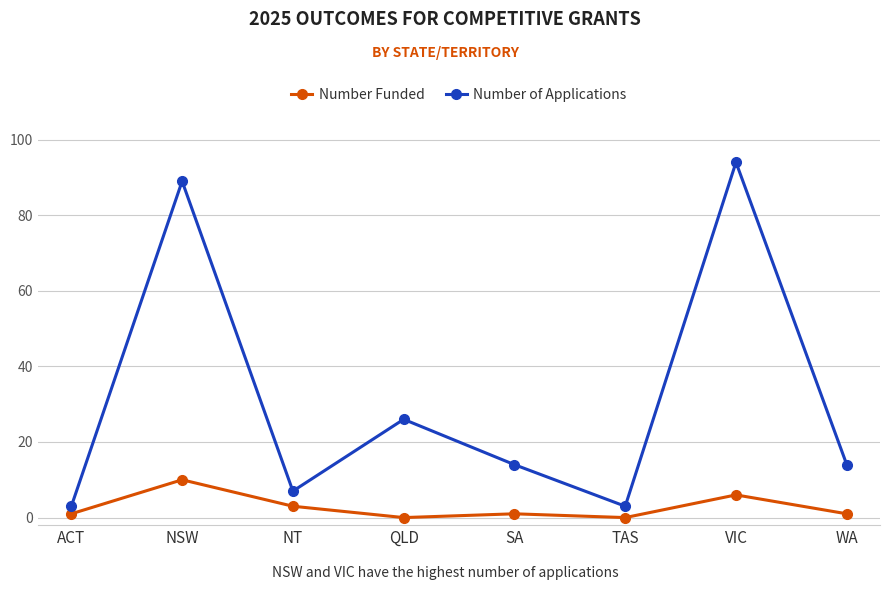

What is the total value across all series at WA?

15